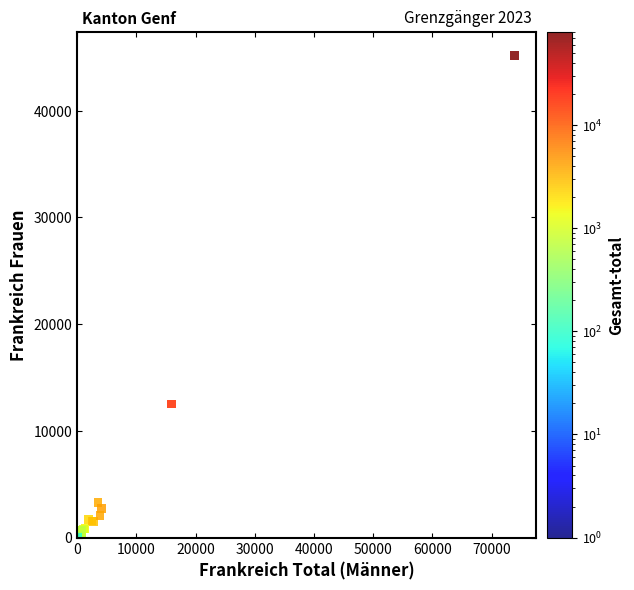

What Y value in the scatter plot is closest to 22574?

12511